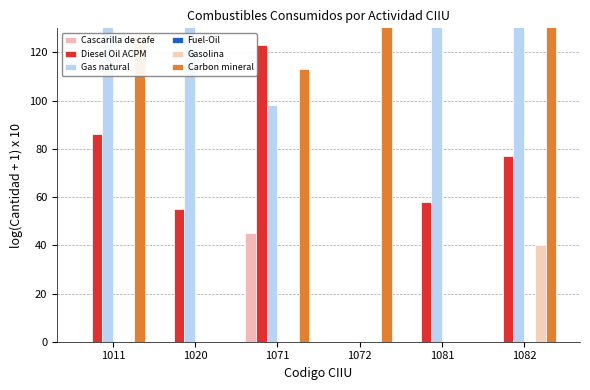

What is the difference between the maximum and minimum values in the Gas natural series?

157.2